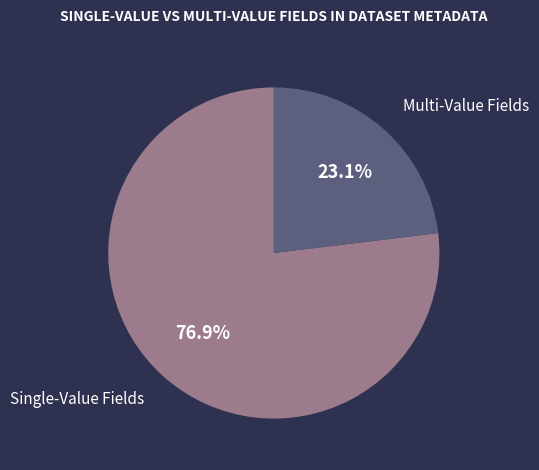

What is the total percentage of Single-Value Fields and Multi-Value Fields?

100.0%